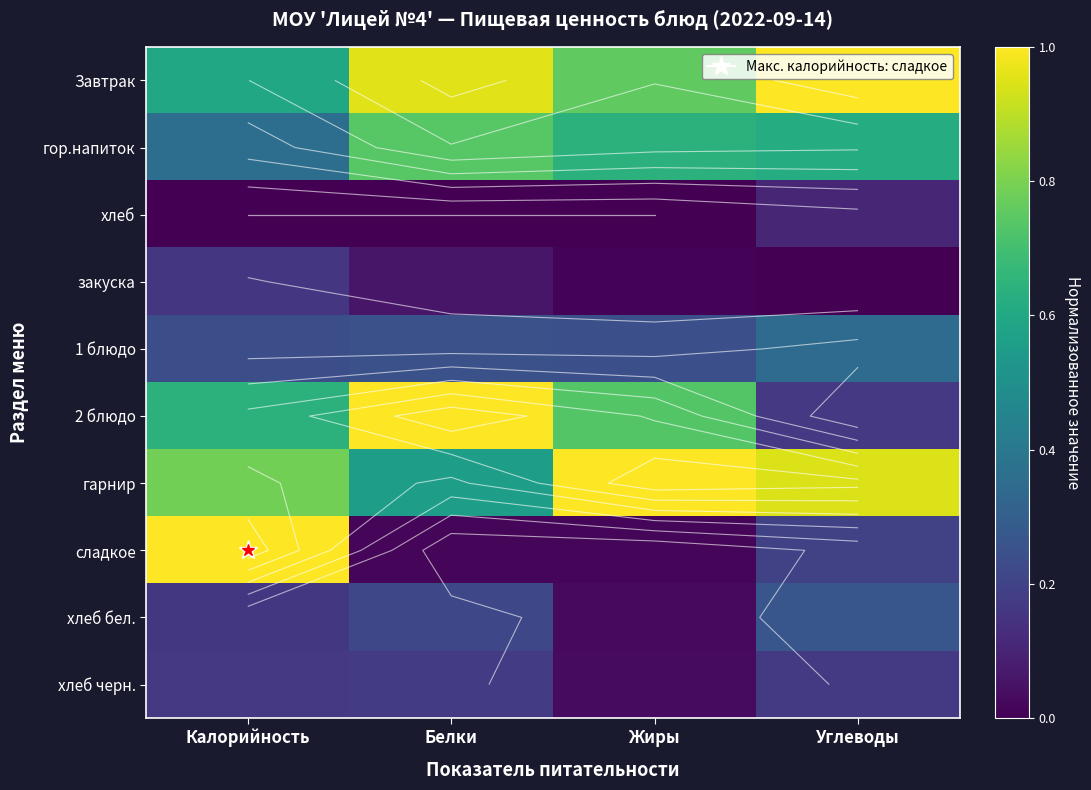

Count the number of data series in this chart.

10